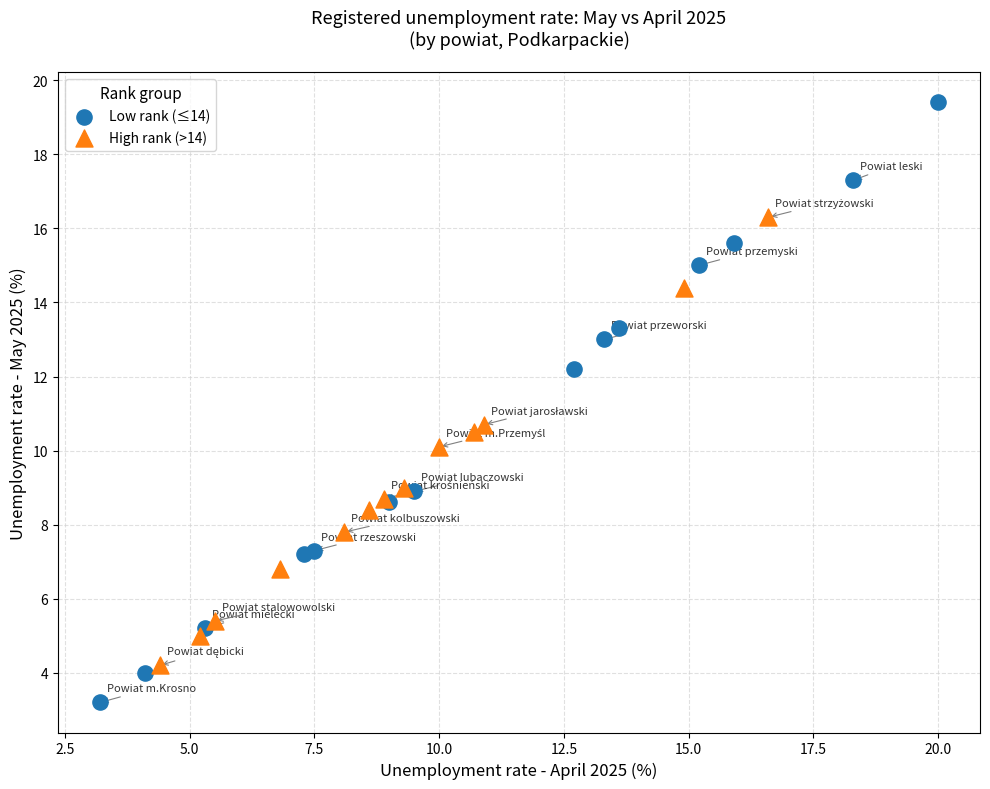

Which series has the largest Y range (max minus min)?

Low rank (≤14)